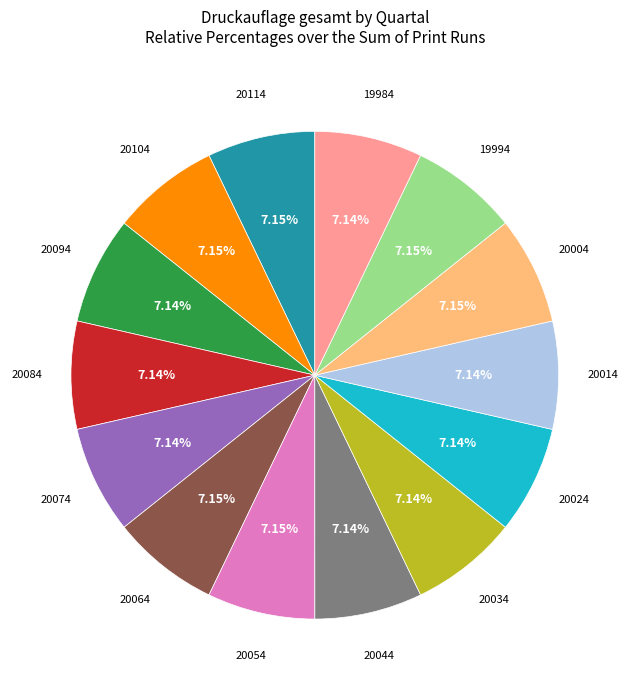

Is there any slice that represents more than half of the pie?

No